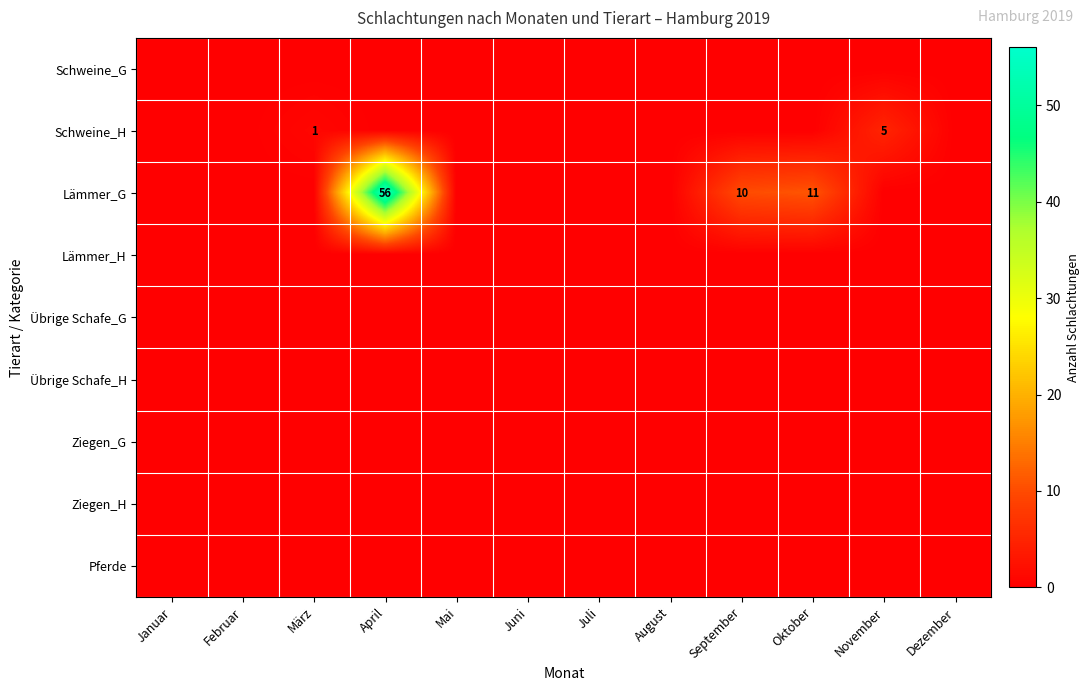

List the series in order of their peak value, lowest first.

Schweine_G, Lämmer_H, Übrige Schafe_G, Übrige Schafe_H, Ziegen_G, Ziegen_H, Pferde, Schweine_H, Lämmer_G